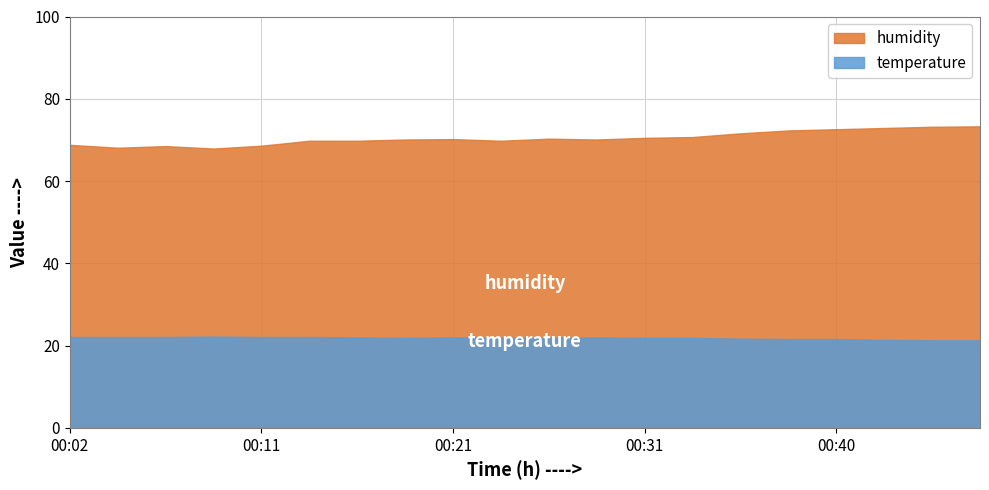

Which series has the largest total across all categories?

humidity